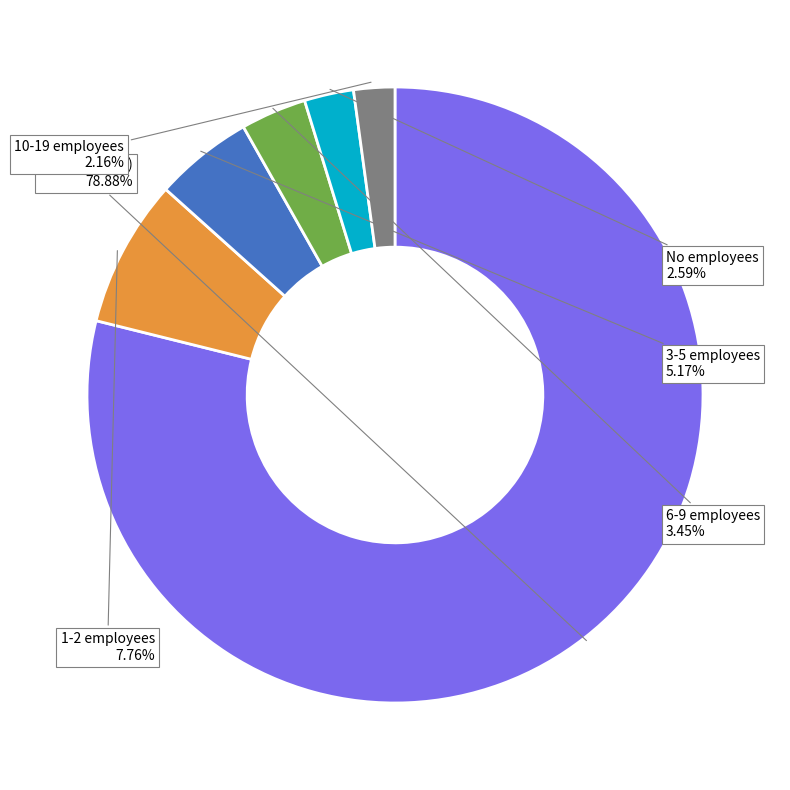

Which category has the biggest portion of the pie?

NN (unknown)